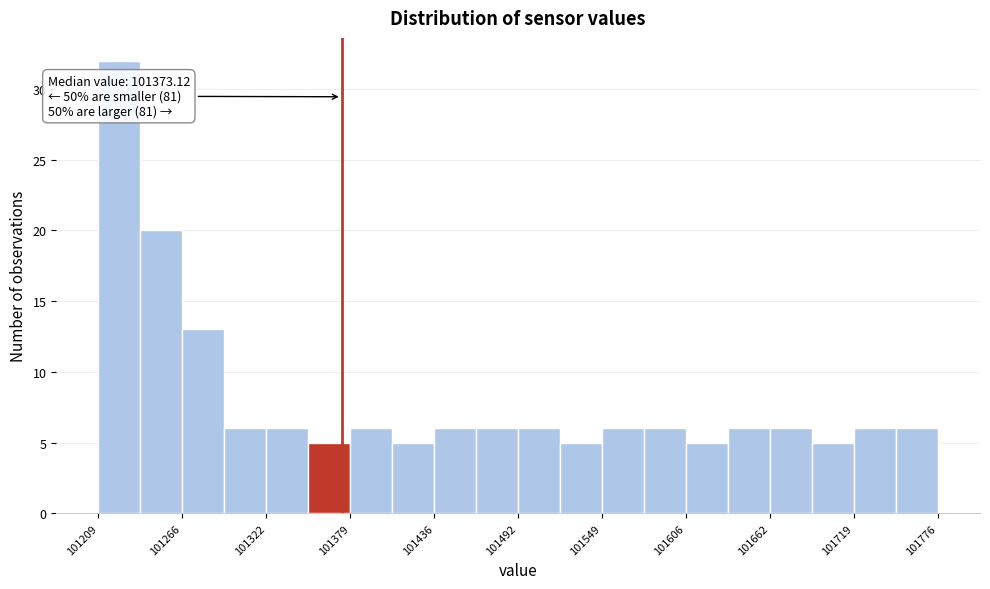

Around what value on the x-axis is the tallest bar? Give the approximate position of its centre, as read against the axis.

101220